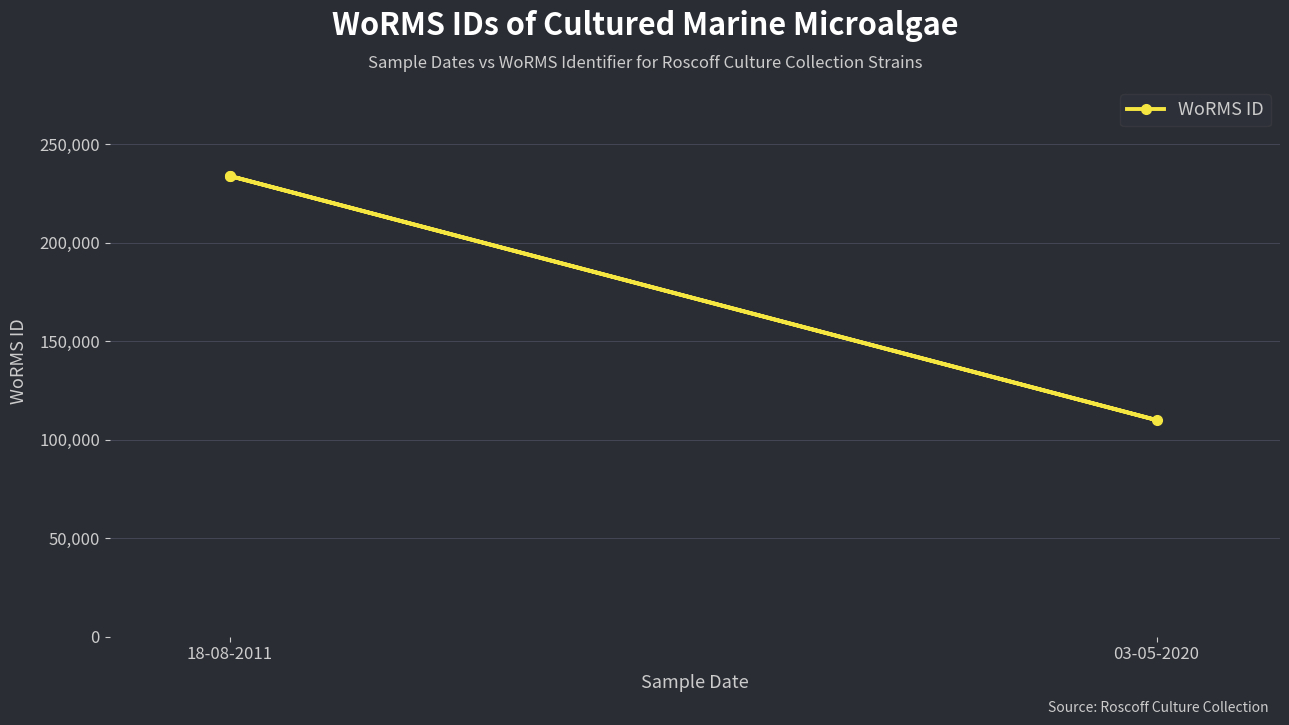

At which label is the value closest to 171872?

03-05-2020